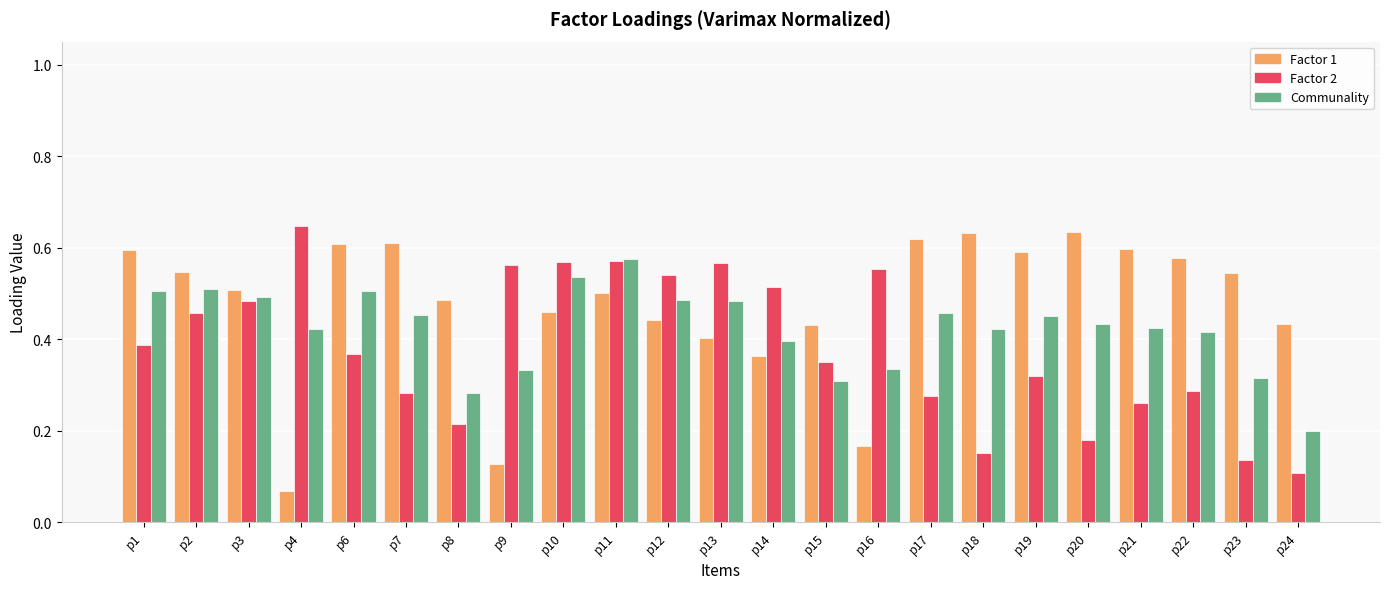

At which label is Factor 2 closest to 0?

p24